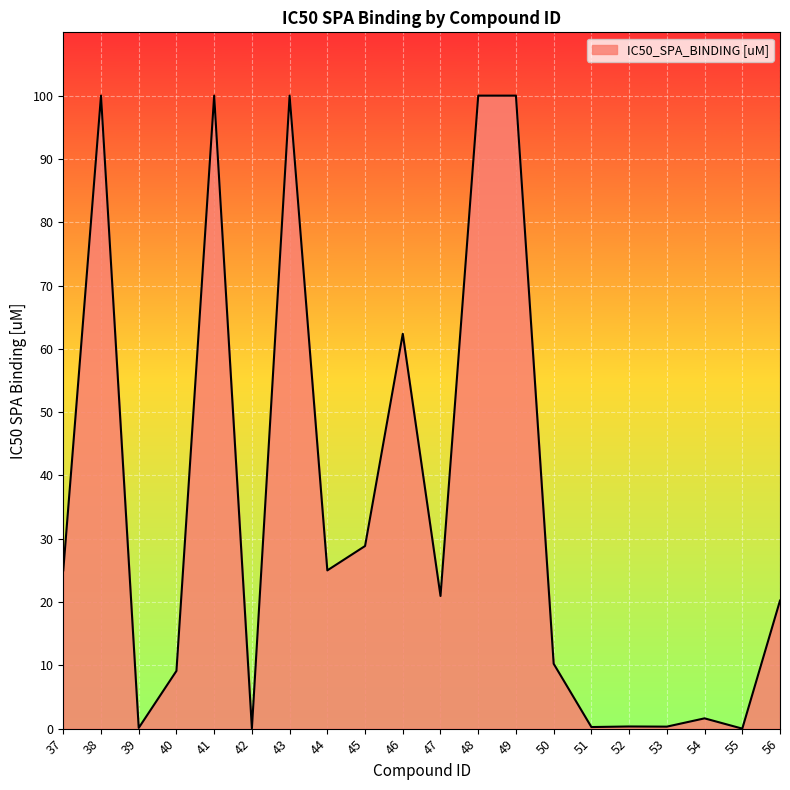

Which has a higher value, 48 or 42?

48